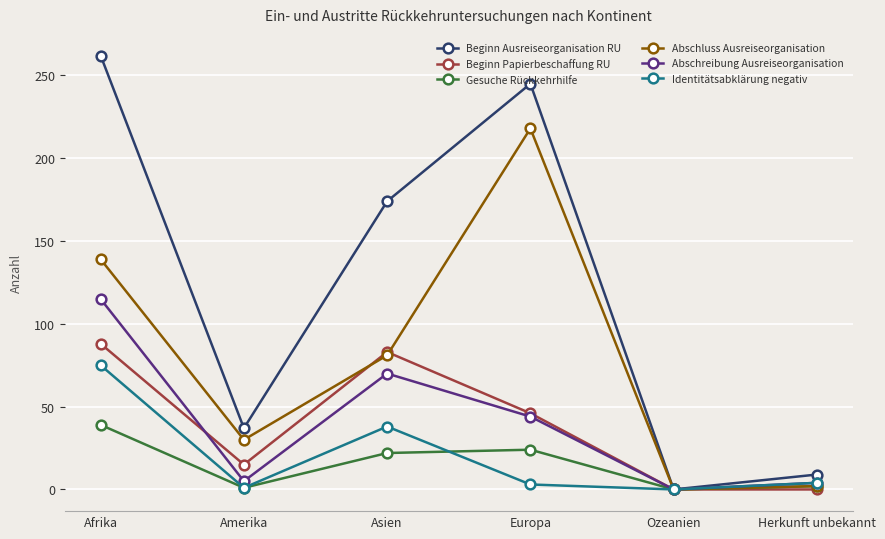

What is the label of the 6th point from the left?

Herkunft unbekannt